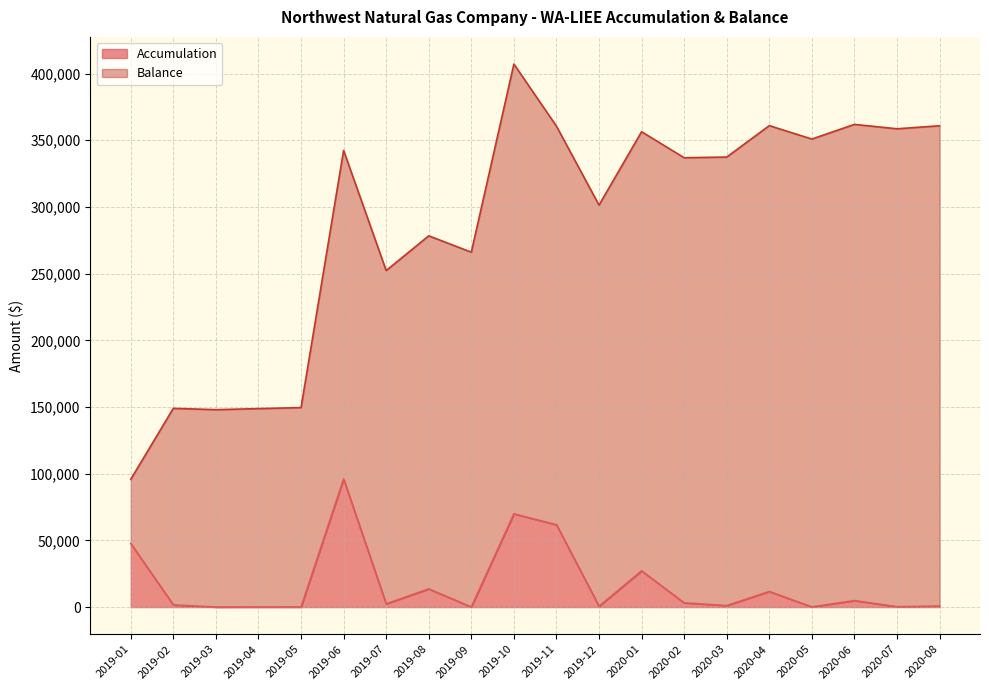

What is the difference between the values at 2019-09 and 2020-02?

3079.1